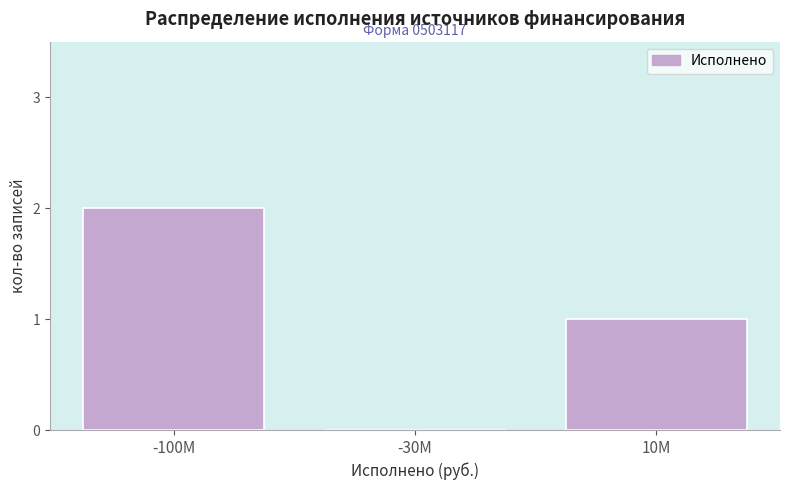

Reading left to right, list all the values displayed in this chart.

-100M=2	-30M=0	10M=1